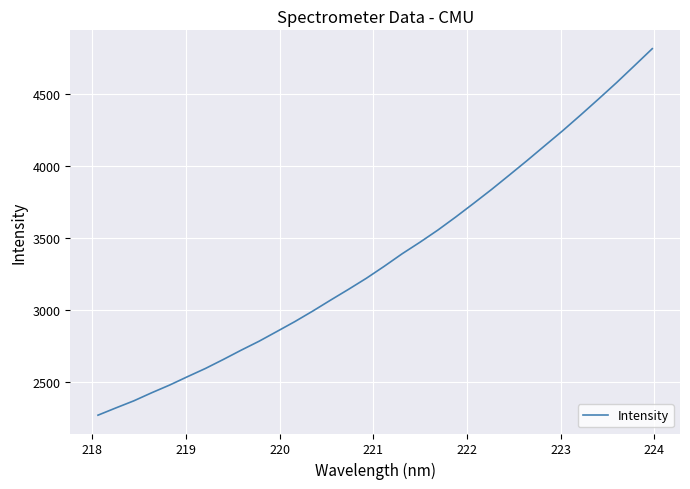

What is the smallest value displayed?

2271.3